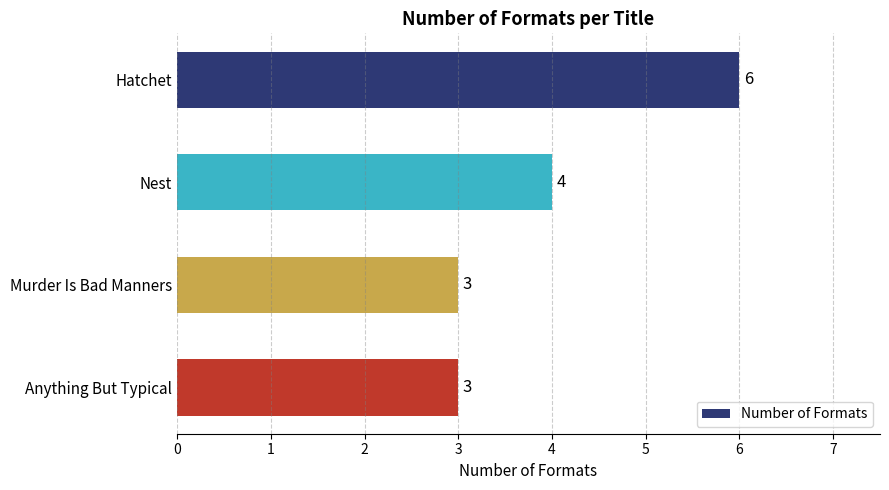

What is the ratio of the value at Hatchet to the value at Nest?

1.5